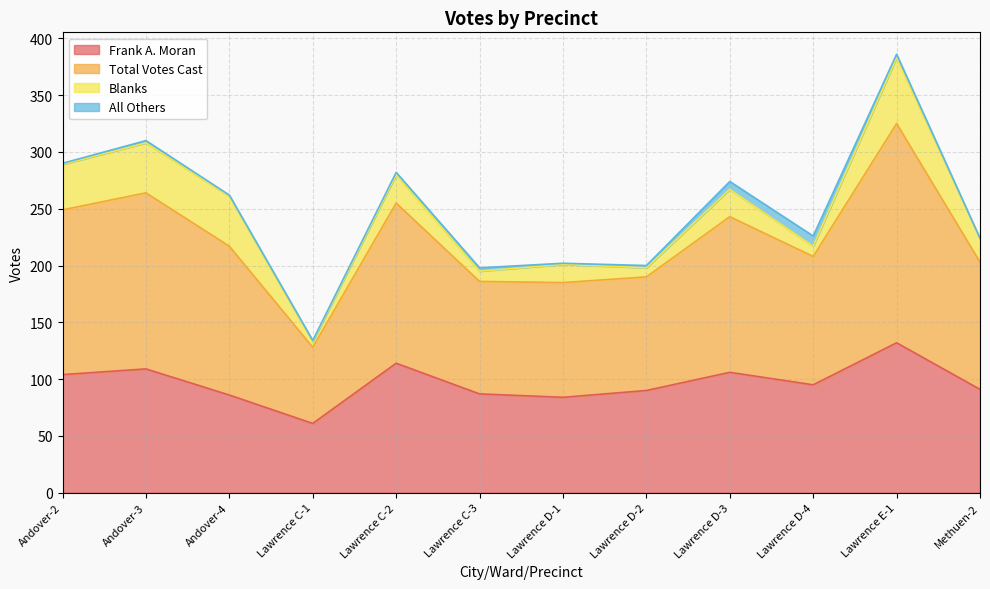

Does the chart display data point markers on the line(s)?

No